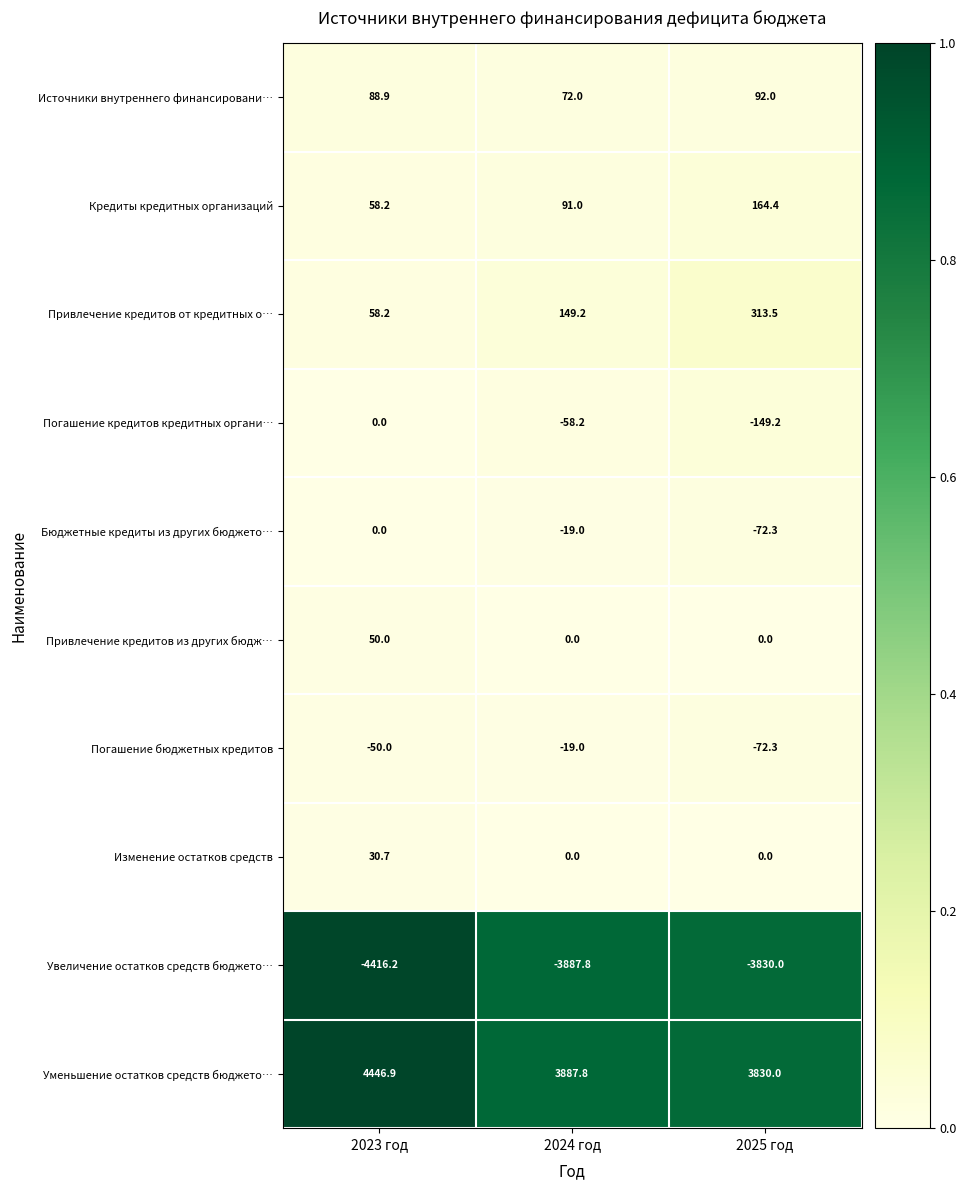

The Погашение кредитов кредитных органи… series shows 0.0 at 2023 год. True or false?

True